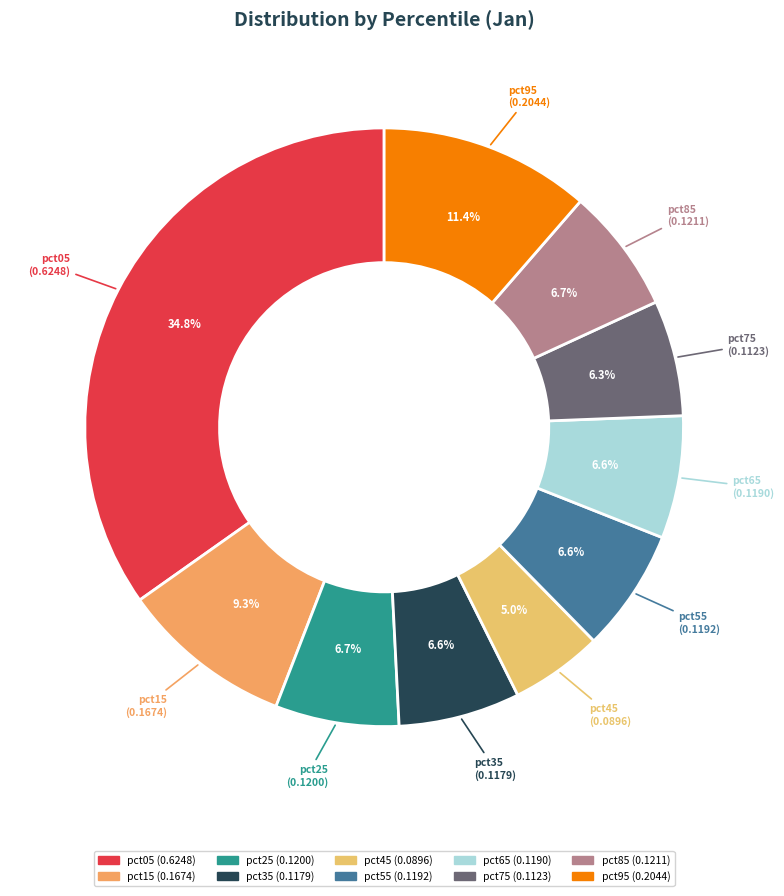

How many segments does this pie chart have?

10